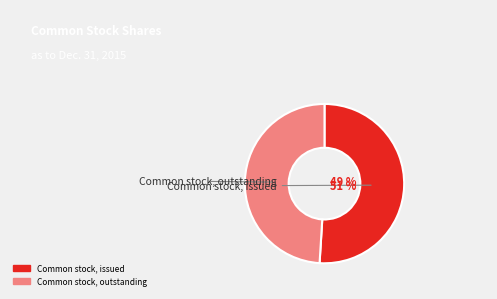

Is Common stock, issued the majority of the pie?

Yes